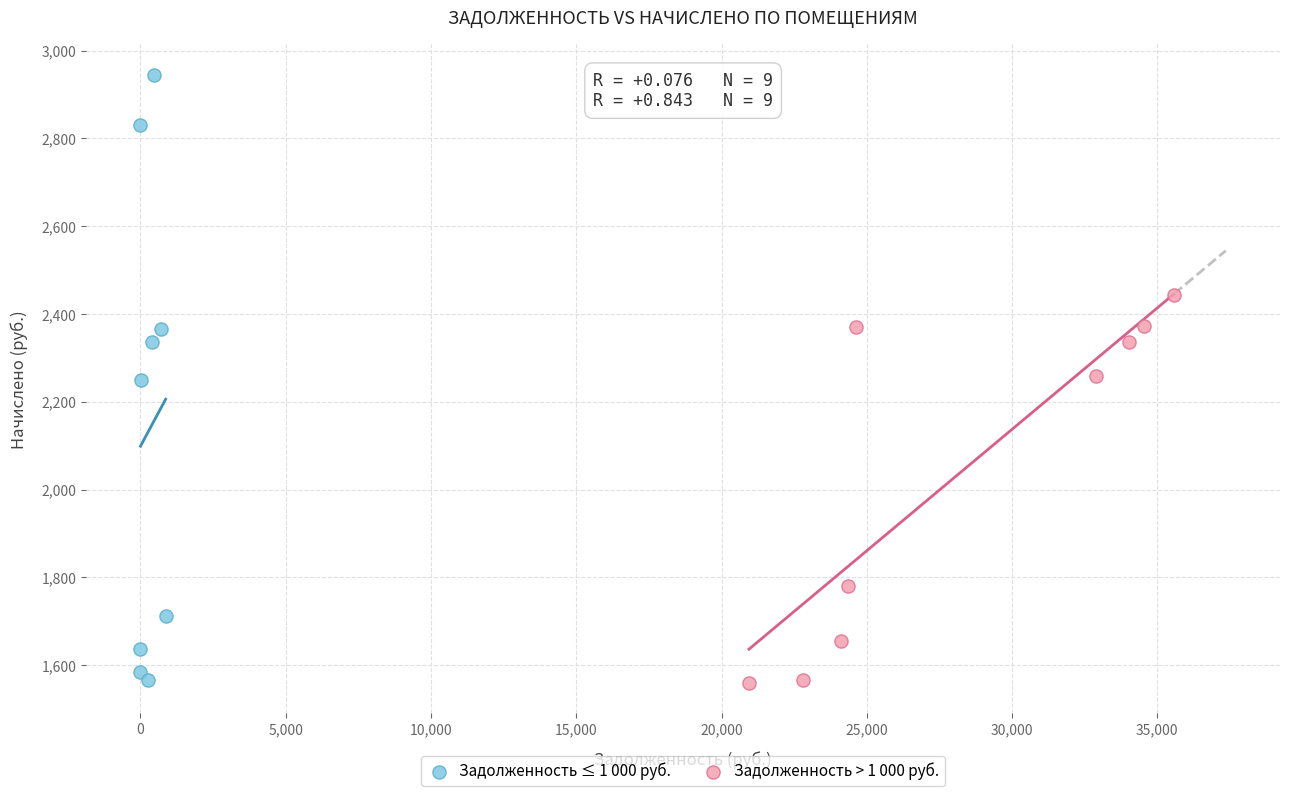

Which series has the largest Y range (max minus min)?

Задолженность ≤ 1 000 руб.